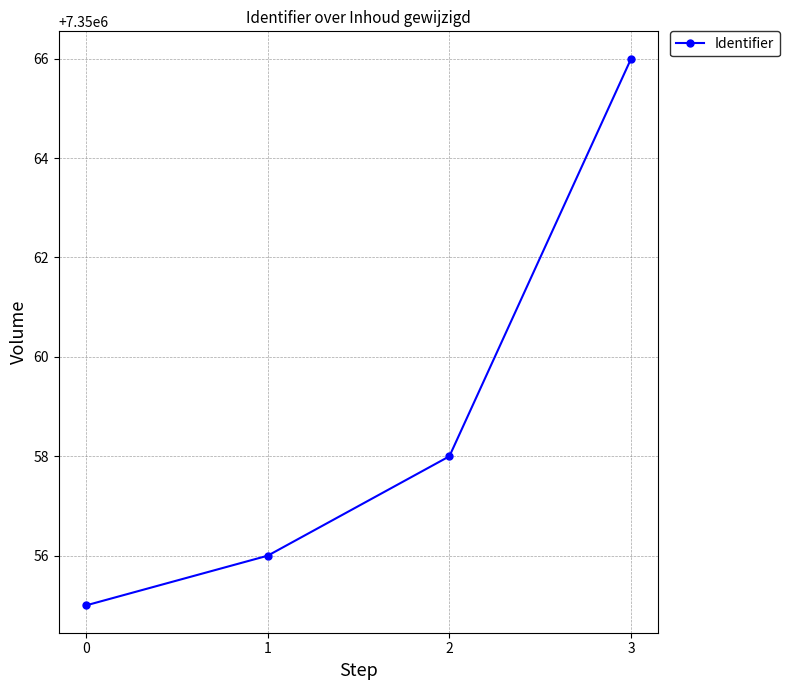

Count the number of categories in the chart.

4